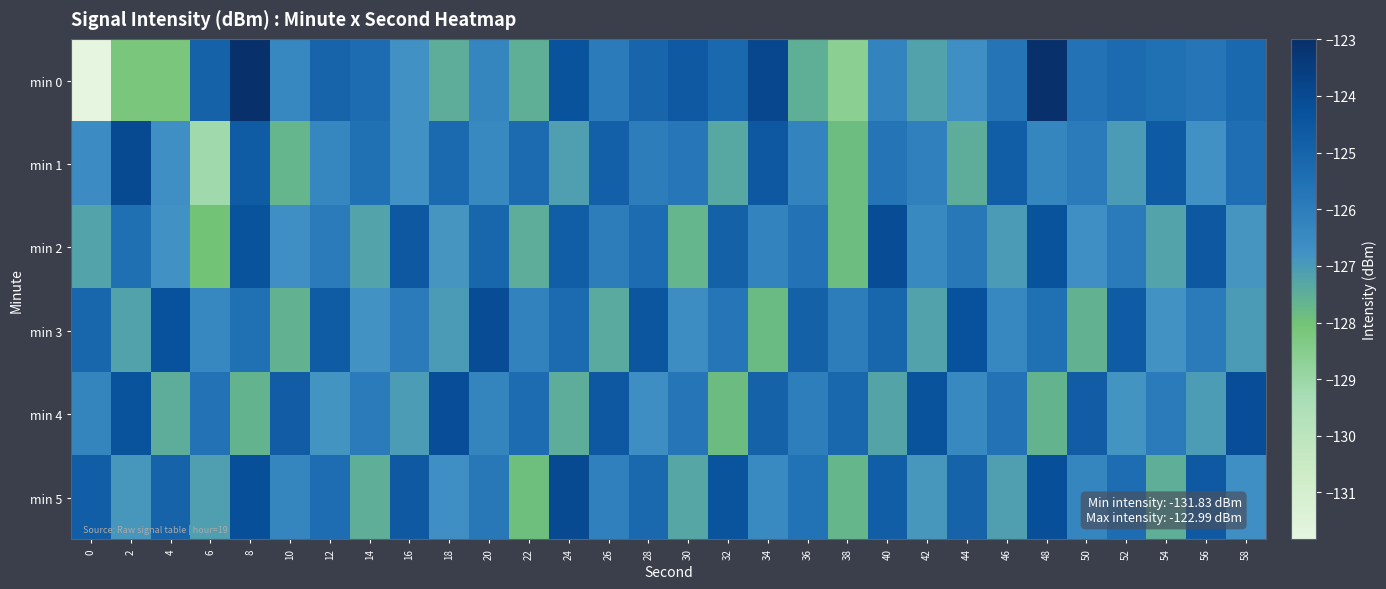

Which series has the largest range (max minus min)?

min 0